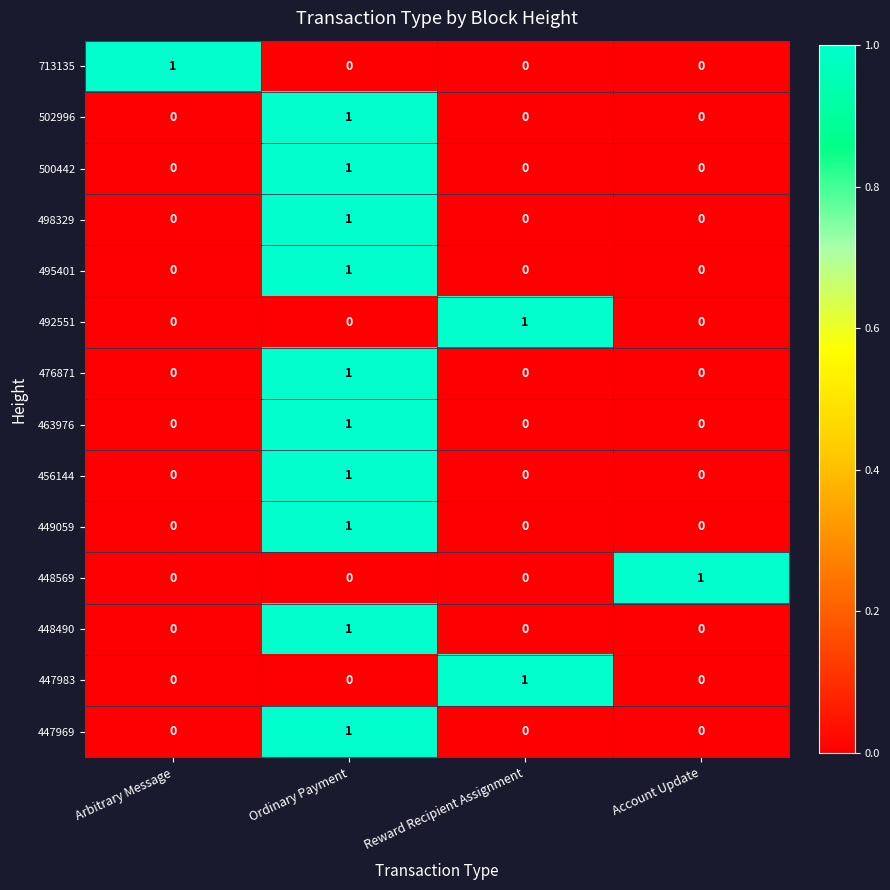

Count the 447983 values in the range 0 to 1.

4